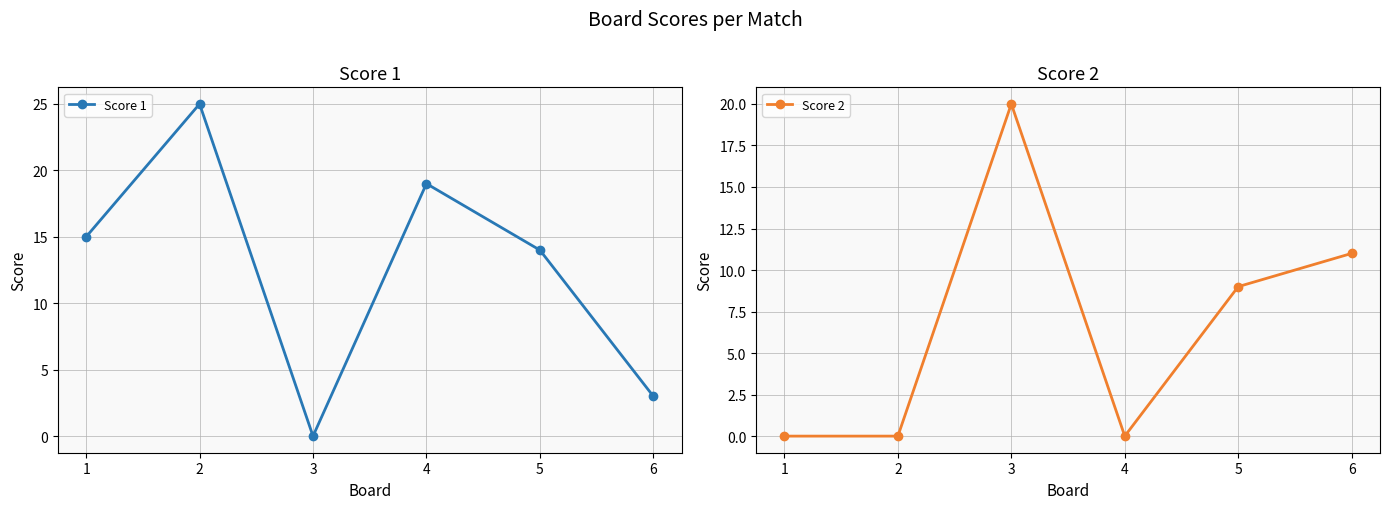

Which series has the largest total across all categories?

Score 1